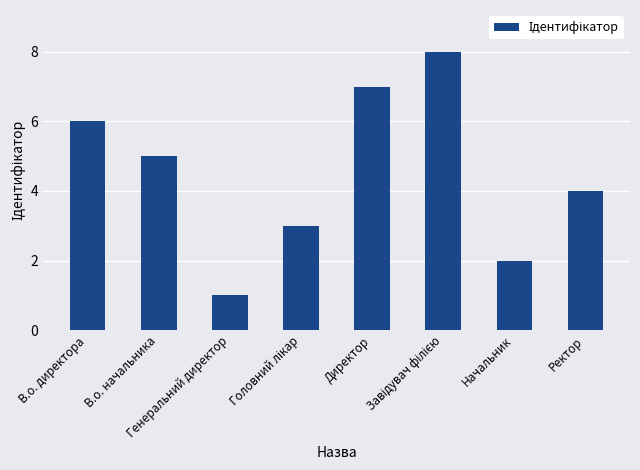

Is it true that the value at В.о. директора is 8?

False